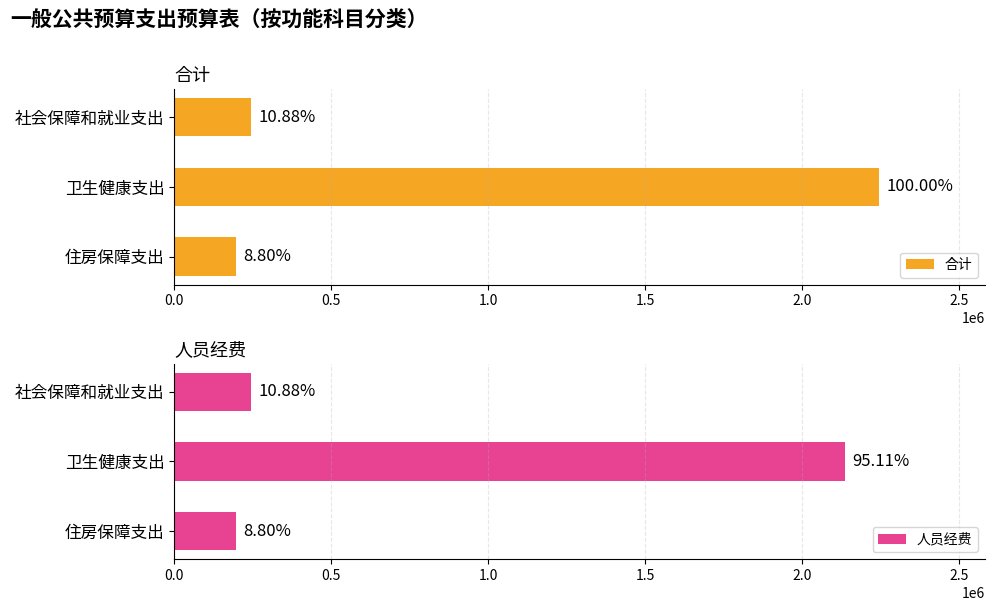

The 合计 series shows 840682.0 at 卫生健康支出. True or false?

False